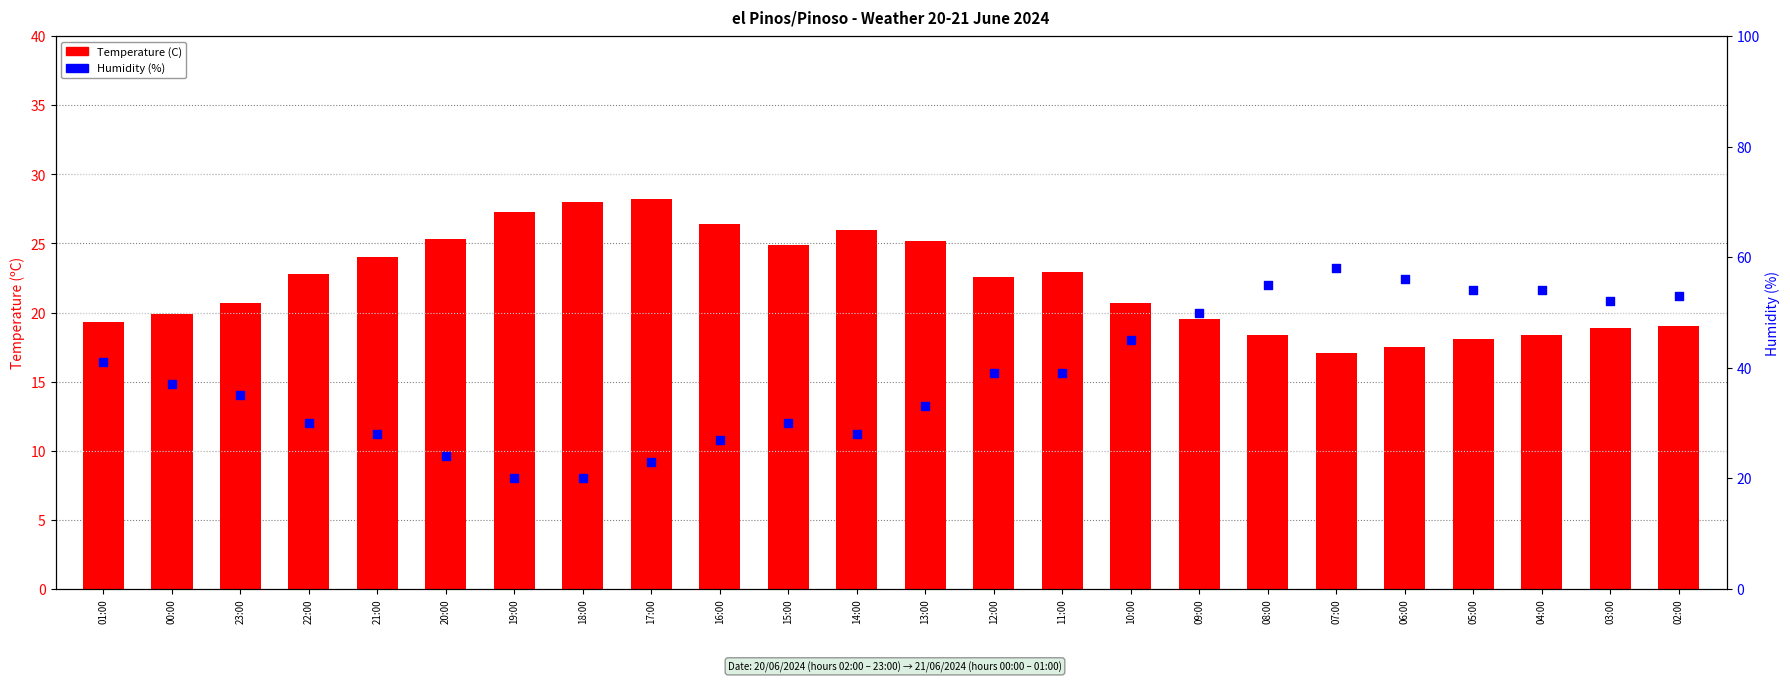

Which series has the widest spread of Y values?

Humidity (%)